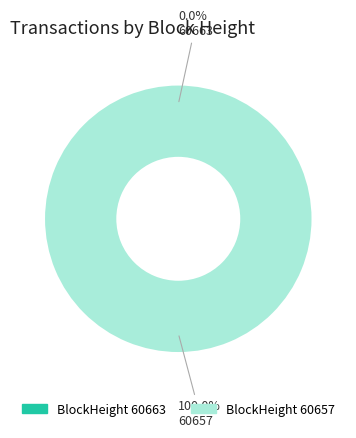

Which slice represents more than half of the pie?

60657